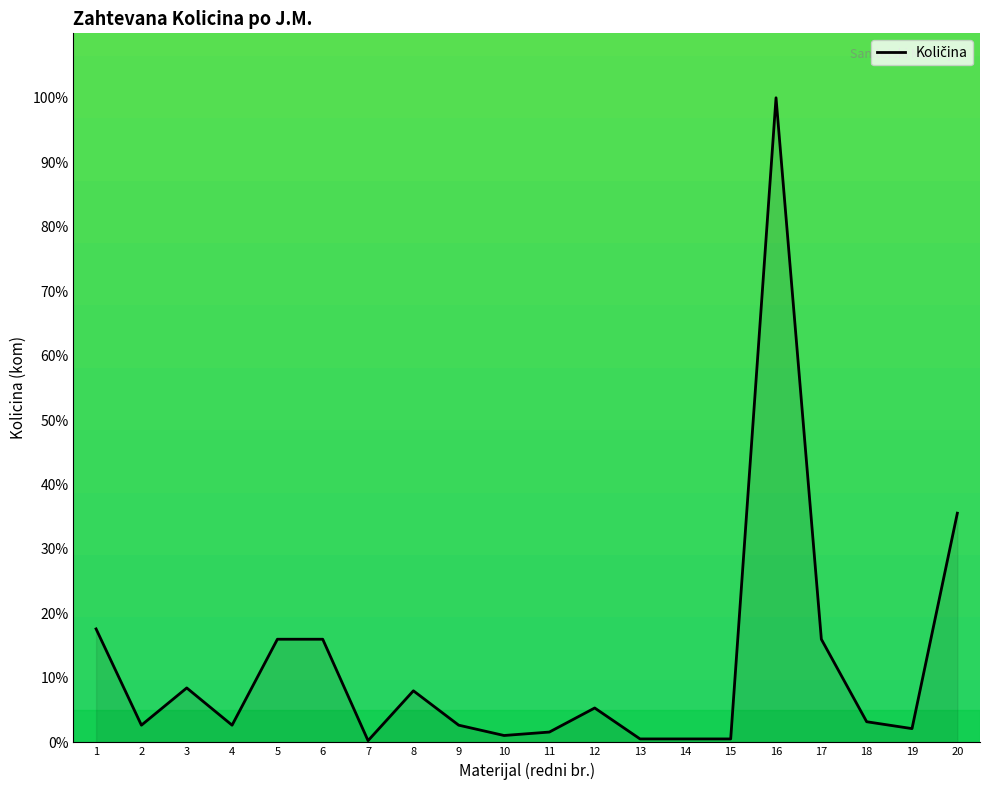

What is the average value?

12.0